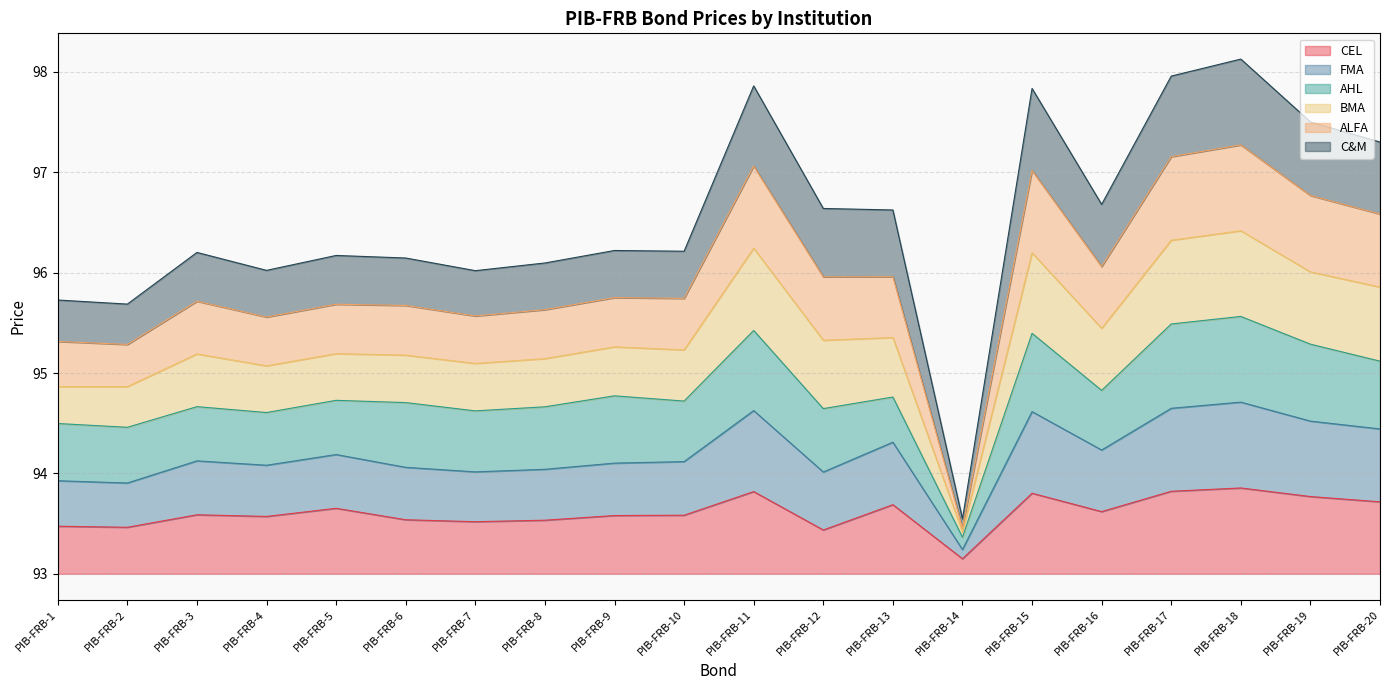

What is the difference between the highest and lowest values at PIB-FRB-11?

4.0